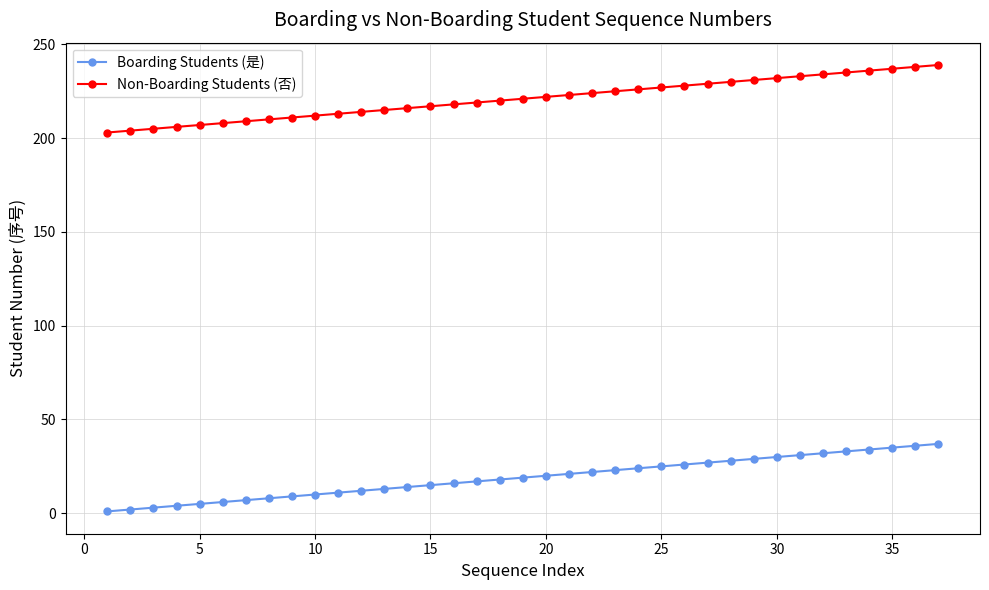

What is the maximum value shown in the chart?

239